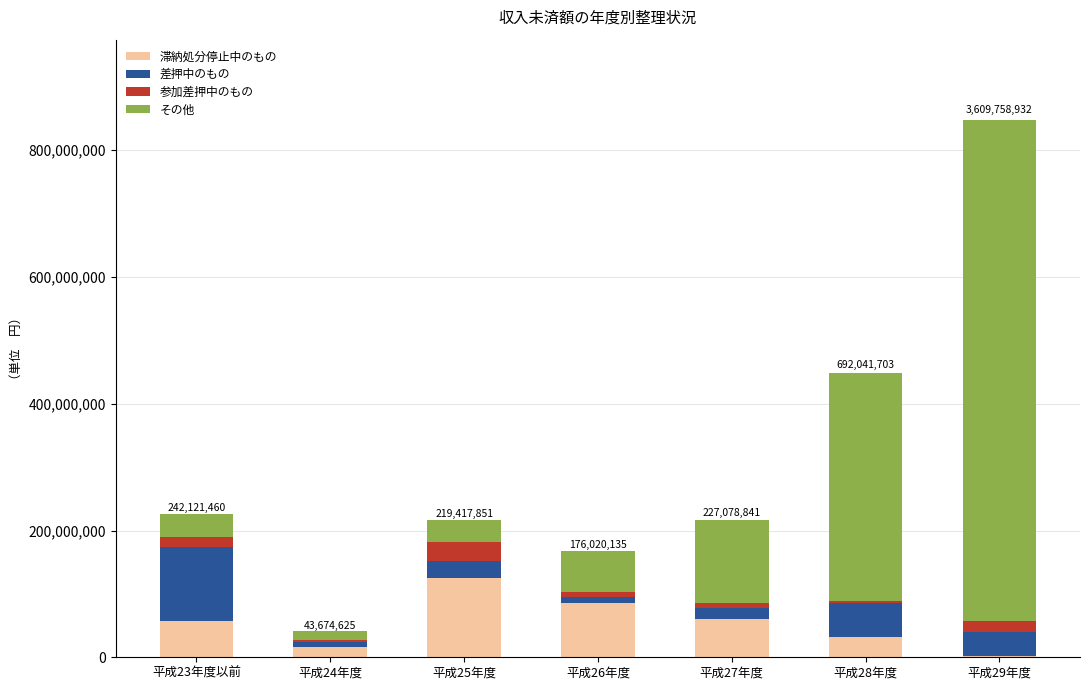

Which category has the highest value in the 滞納処分停止中のもの series?

平成25年度